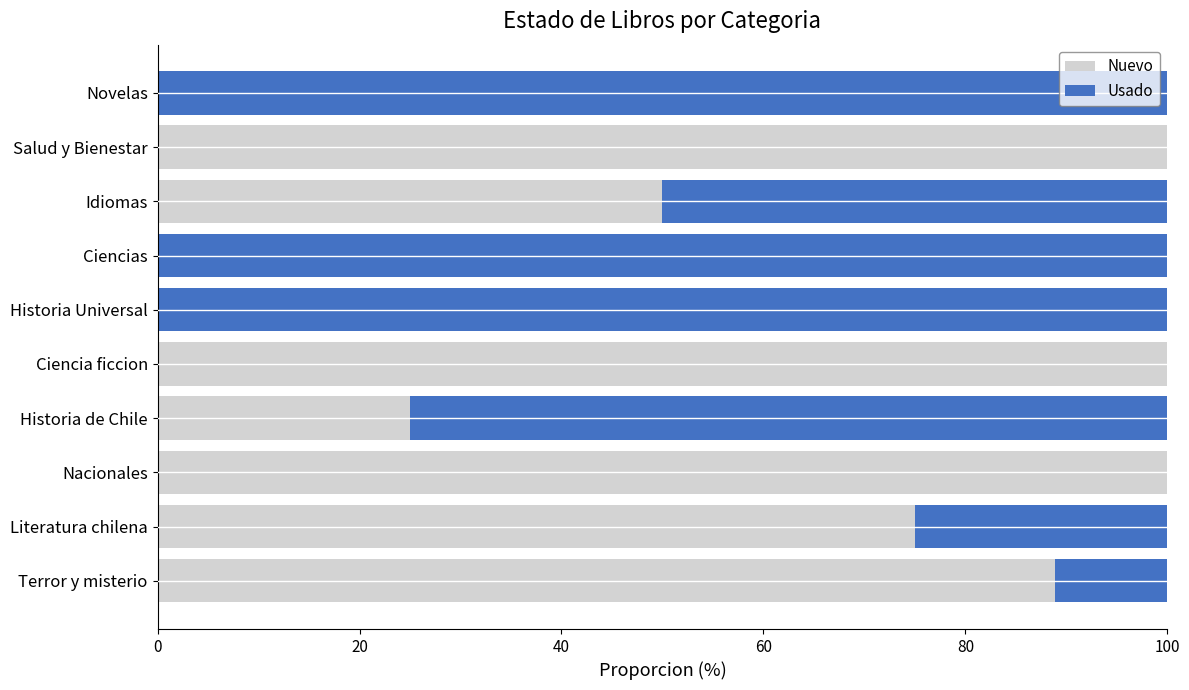

Count the Nuevo values in the range 0 to 100.

10